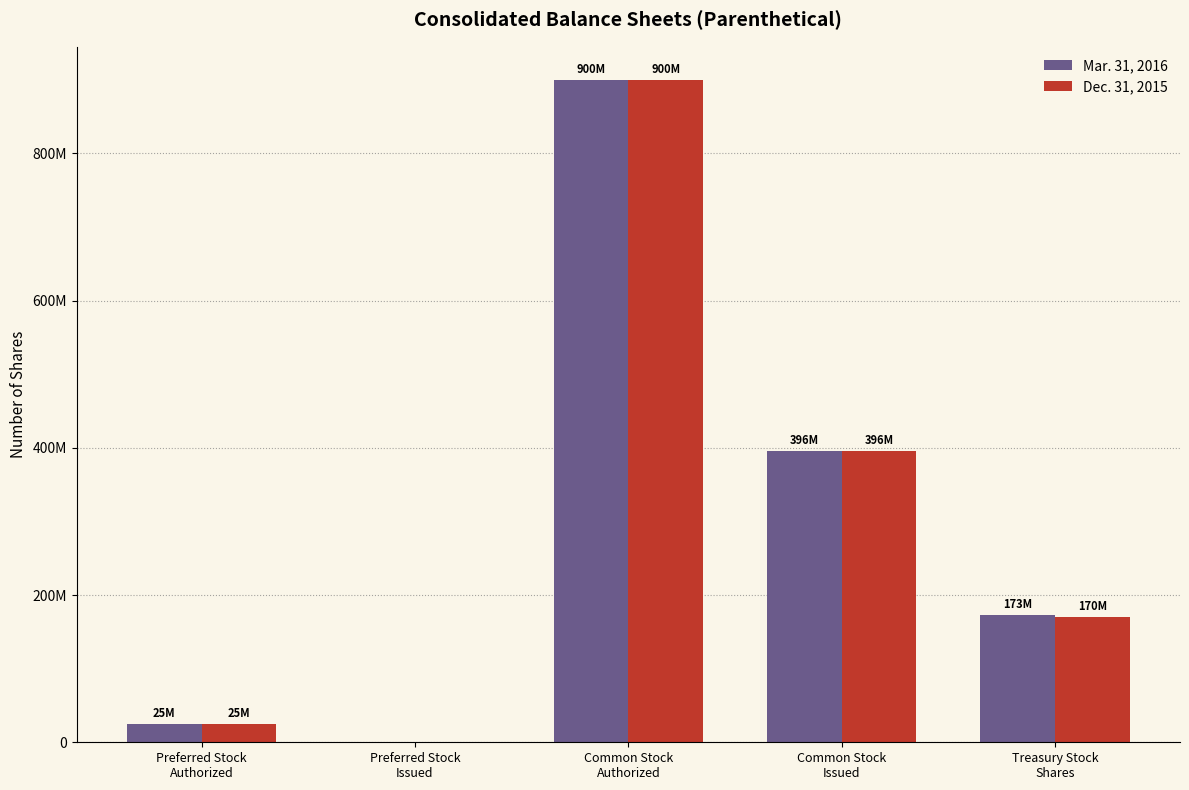

Are the bars grouped side by side (vs. stacked)?

Yes